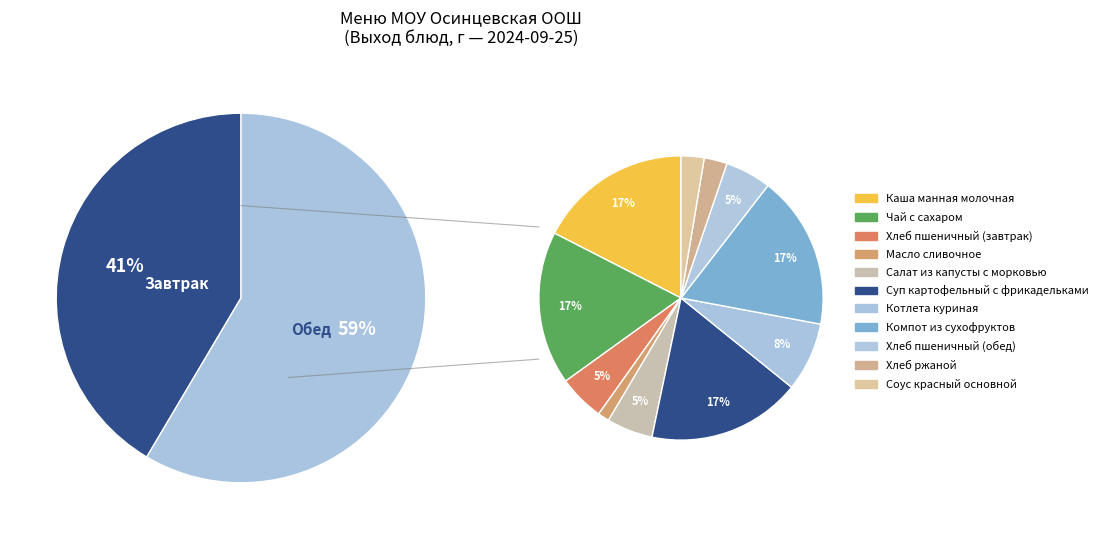

To the nearest percent, what is the average slice percentage?

9%